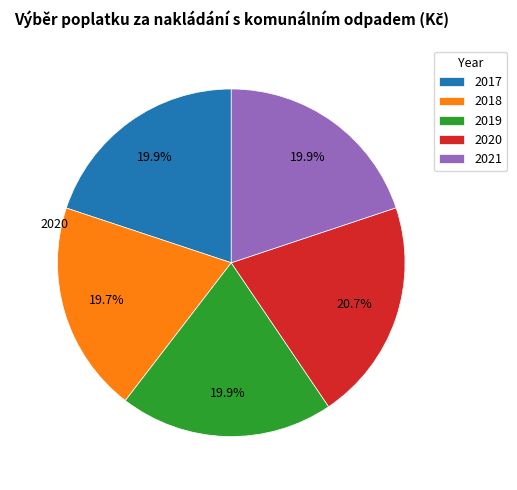

To the nearest percent, what is the average slice percentage?

20%